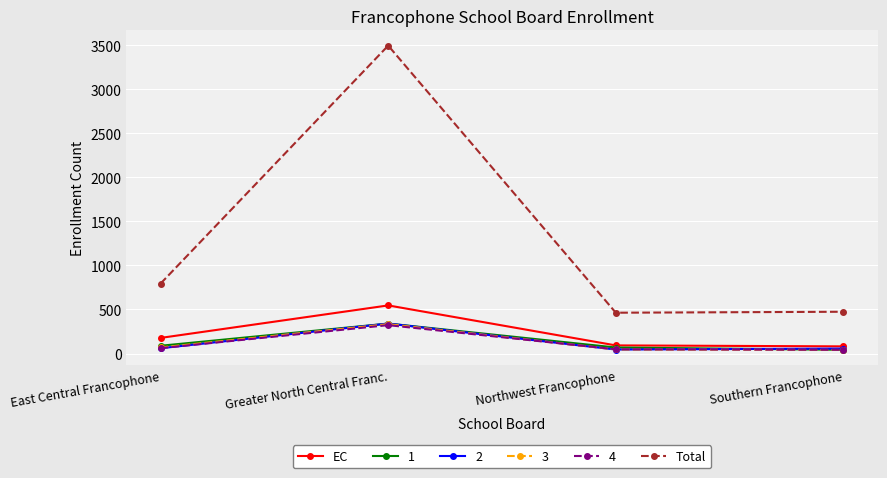

The value of EC at Northwest Francophone is 92. True or false?

True